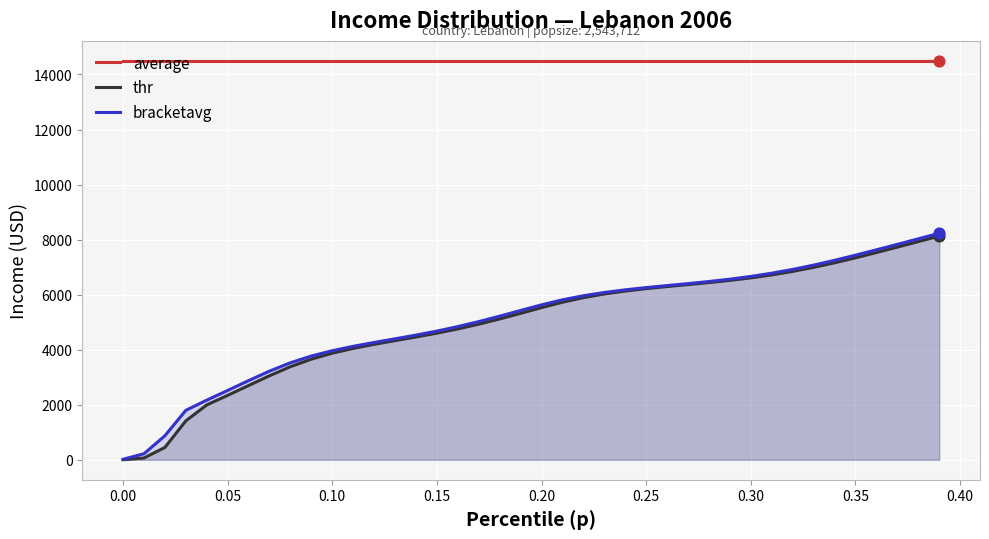

Which series has the largest total across all categories?

average